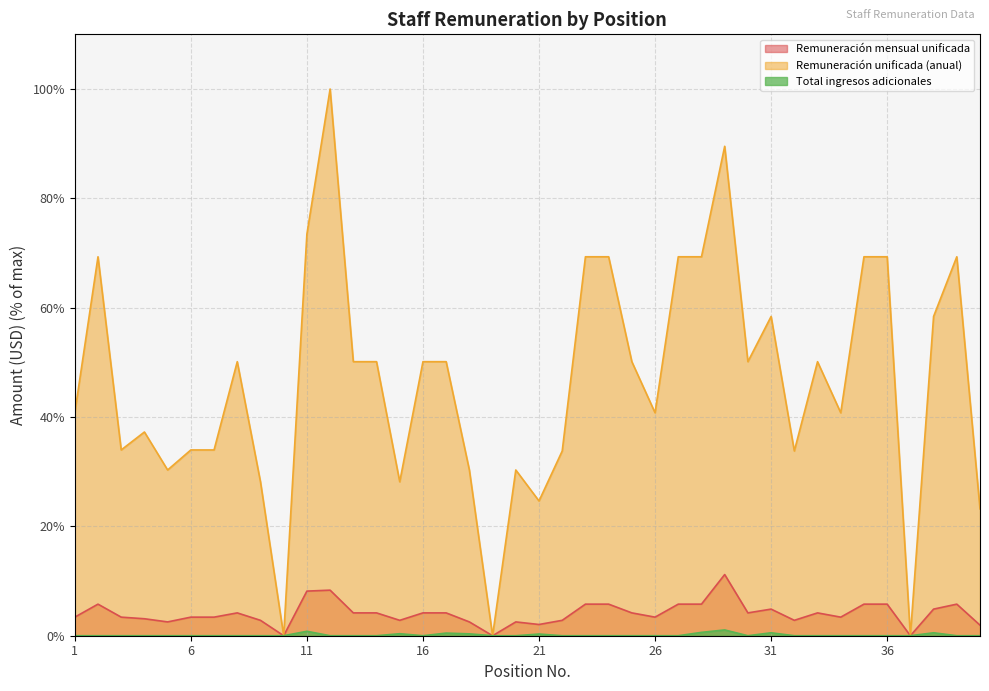

Where is the first local minimum for Remuneración unificada (anual)?

3